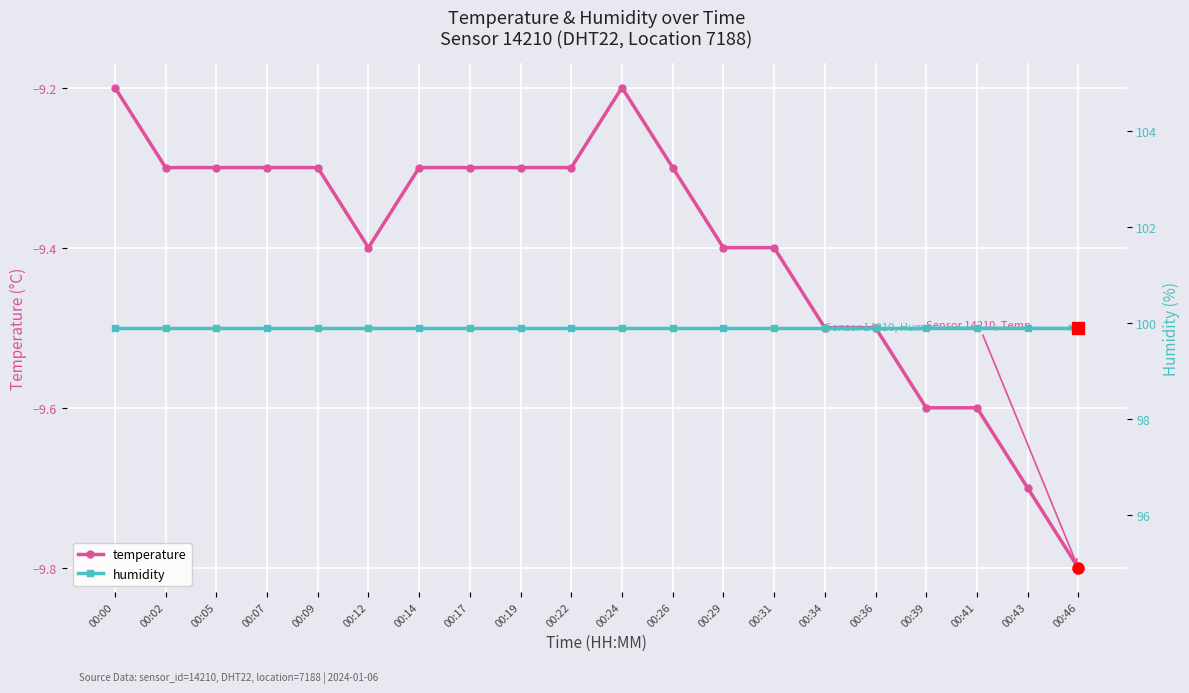

Which series has the largest total across all categories?

humidity